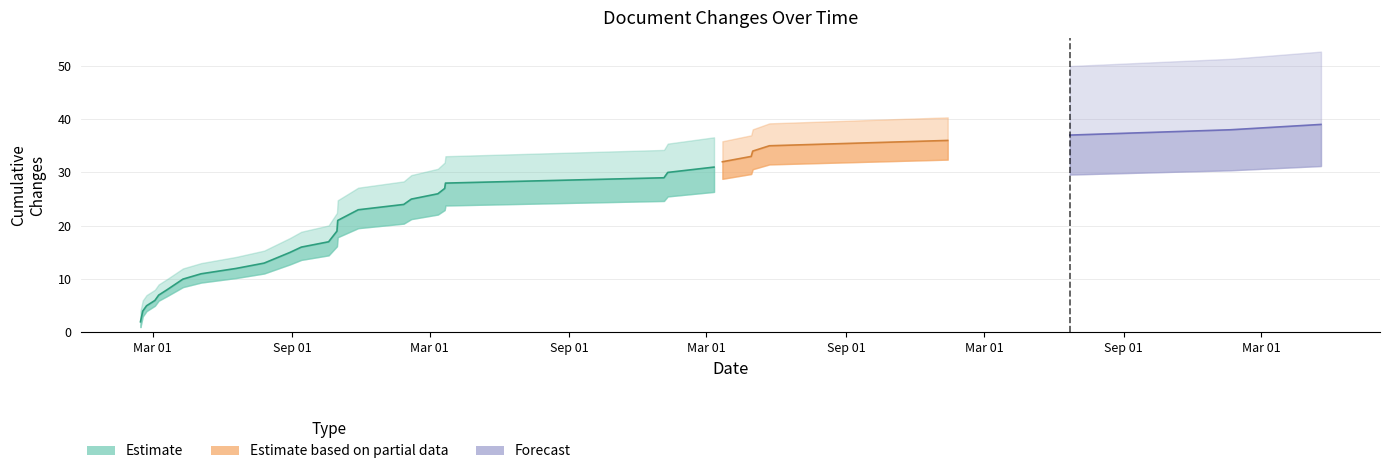

How many Changes per date values are between 1 and 2?

32